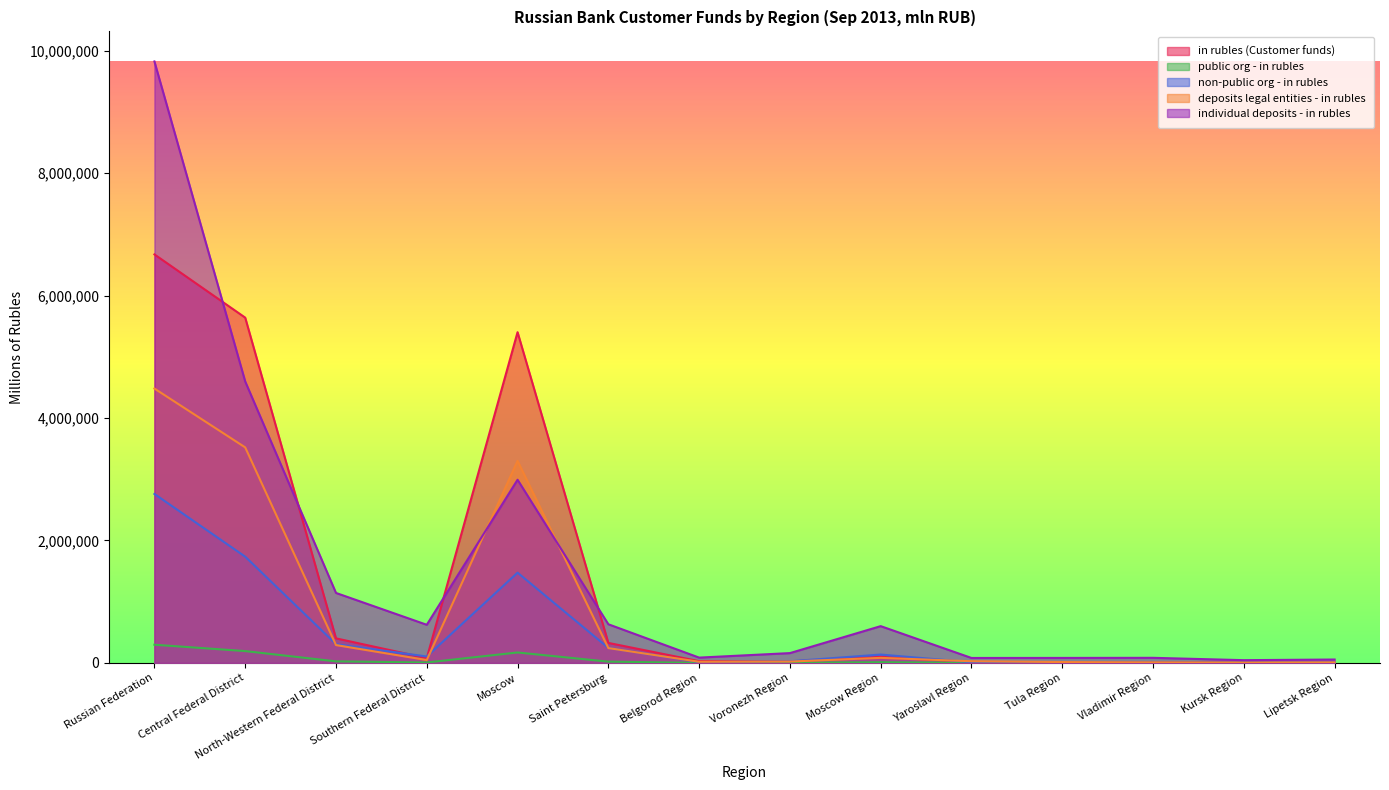

Which series has the largest total across all categories?

individual deposits - in rubles